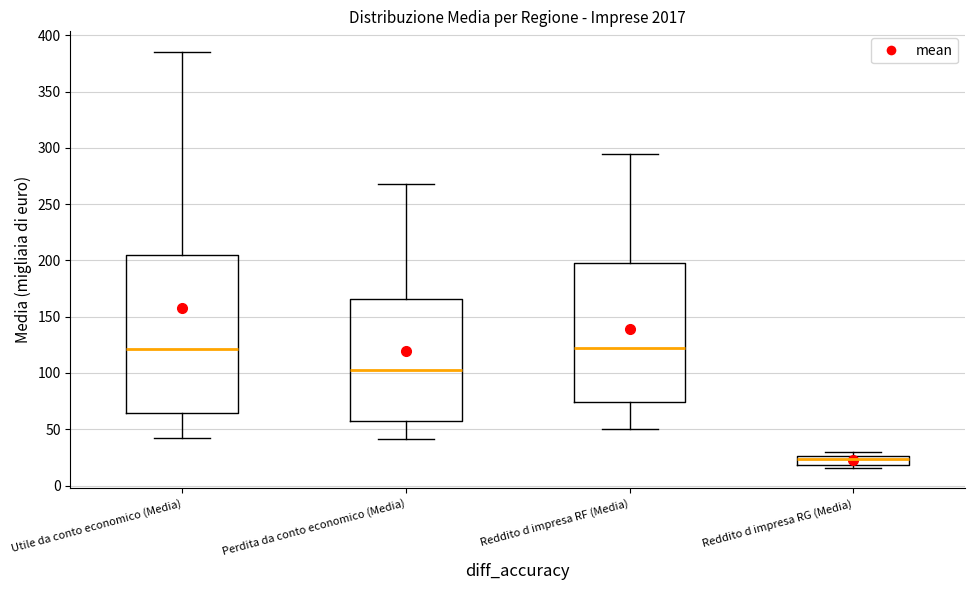

Which box is the tallest, from its lower edge to its upper edge?

Utile da conto economico (Media)